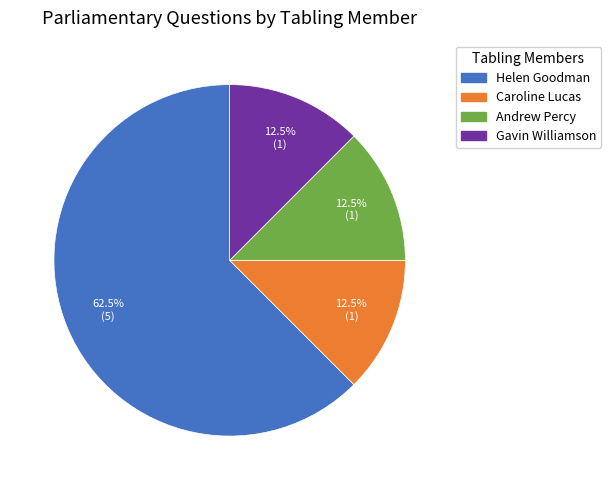

What is the total percentage of Gavin Williamson and Helen Goodman?

75.0%